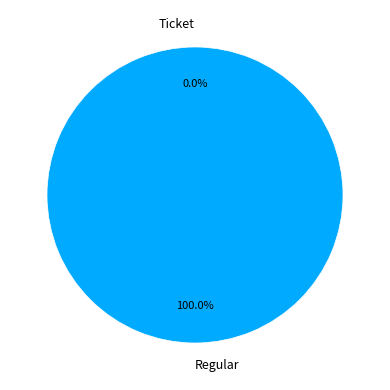

What percentage is the Regular slice, to the nearest percent?

100%